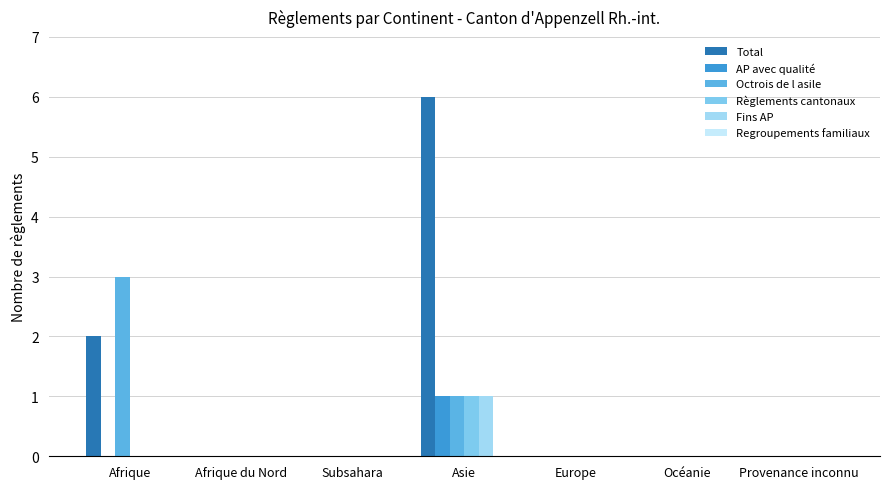

Is the value of Règlements cantonaux at Afrique greater than the value of Octrois de l asile at Océanie?

No